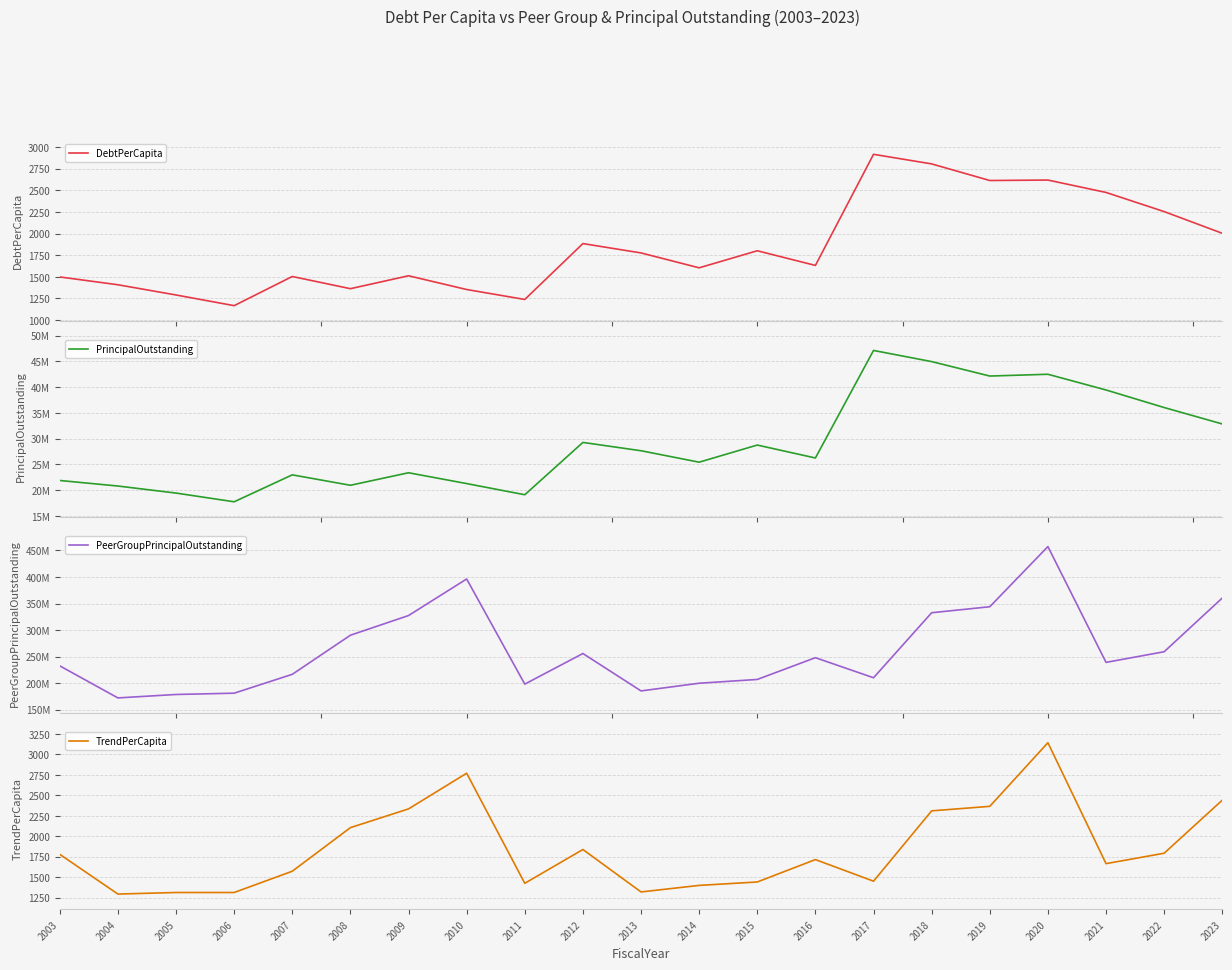

Where does the PrincipalOutstanding series first go above 26250000?

2012